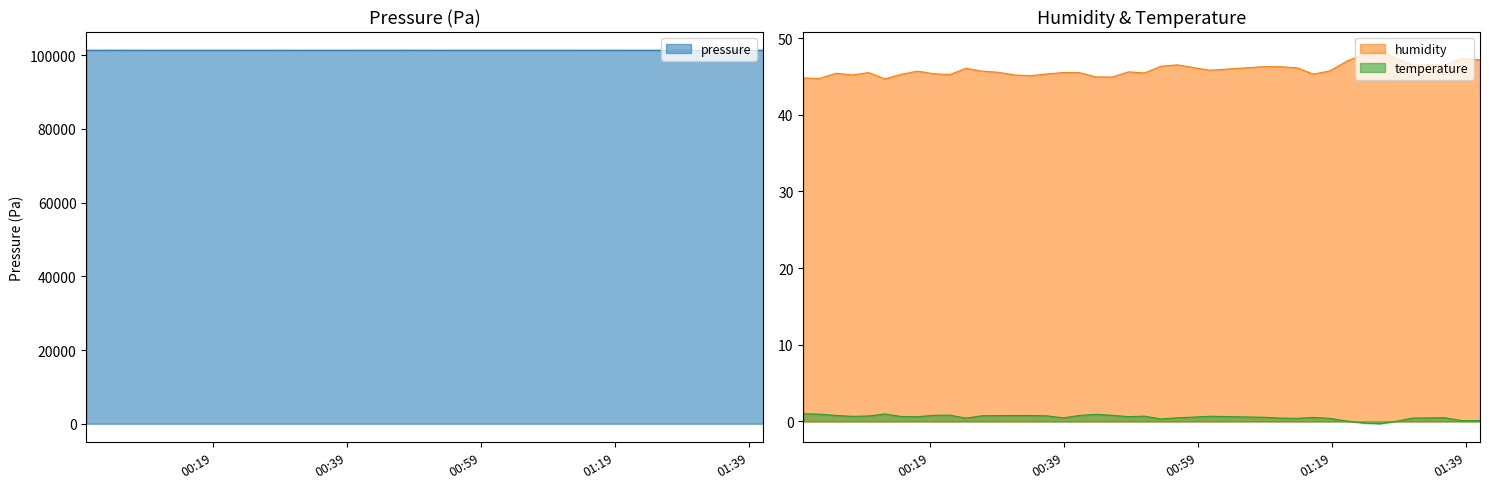

Reading left to right, transcribe all the data shown in this chart.

pressure: 2023-02-11T00:00:08=101342.5	2023-02-11T00:02:33=101343.4	2023-02-11T00:04:59=101347.8	2023-02-11T00:07:28=101340.1	2023-02-11T00:09:53=101335.3	2023-02-11T00:12:18=101342.0	2023-02-11T00:14:44=101342.3	2023-02-11T00:17:09=101340.2	2023-02-11T00:19:34=101341.2	2023-02-11T00:21:59=101341.5	2023-02-11T00:24:25=101336.3	2023-02-11T00:26:50=101337.5	2023-02-11T00:29:15=101339.9	2023-02-11T00:31:41=101333.4	2023-02-11T00:34:06=101338.8	2023-02-11T00:36:31=101335.9	2023-02-11T00:38:57=101336.6	2023-02-11T00:41:23=101342.3	2023-02-11T00:43:49=101344.8	2023-02-11T00:46:14=101342.8	2023-02-11T00:48:40=101348.0	2023-02-11T00:51:05=101340.3	2023-02-11T00:53:31=101335.7	2023-02-11T00:55:57=101342.8	2023-02-11T00:58:22=101343.8	2023-02-11T01:00:47=101341.7	2023-02-11T01:08:59=101343.2	2023-02-11T01:11:24=101344.5	2023-02-11T01:13:50=101337.7	2023-02-11T01:16:16=101337.3	2023-02-11T01:18:41=101343.2	2023-02-11T01:21:22=101334.7	2023-02-11T01:23:48=101335.0	2023-02-11T01:26:13=101332.9	2023-02-11T01:28:38=101329.8	2023-02-11T01:31:04=101330.9	2023-02-11T01:33:29=101324.8	2023-02-11T01:35:54=101323.4	2023-02-11T01:38:21=101326.2	2023-02-11T01:41:09=101331.6
humidity: 2023-02-11T00:00:08=44.8	2023-02-11T00:02:33=44.7	2023-02-11T00:04:59=45.4	2023-02-11T00:07:28=45.2	2023-02-11T00:09:53=45.5	2023-02-11T00:12:18=44.7	2023-02-11T00:14:44=45.3	2023-02-11T00:17:09=45.7	2023-02-11T00:19:34=45.4	2023-02-11T00:21:59=45.2	2023-02-11T00:24:25=46.0	2023-02-11T00:26:50=45.7	2023-02-11T00:29:15=45.5	2023-02-11T00:31:41=45.2	2023-02-11T00:34:06=45.1	2023-02-11T00:36:31=45.3	2023-02-11T00:38:57=45.5	2023-02-11T00:41:23=45.5	2023-02-11T00:43:49=44.9	2023-02-11T00:46:14=44.9	2023-02-11T00:48:40=45.6	2023-02-11T00:51:05=45.4	2023-02-11T00:53:31=46.3	2023-02-11T00:55:57=46.5	2023-02-11T00:58:22=46.1	2023-02-11T01:00:47=45.8	2023-02-11T01:08:59=46.3	2023-02-11T01:11:24=46.2	2023-02-11T01:13:50=46.1	2023-02-11T01:16:16=45.3	2023-02-11T01:18:41=45.7	2023-02-11T01:21:22=47.0	2023-02-11T01:23:48=47.9	2023-02-11T01:26:13=48.4	2023-02-11T01:28:38=47.3	2023-02-11T01:31:04=46.5	2023-02-11T01:33:29=46.5	2023-02-11T01:35:54=46.5	2023-02-11T01:38:21=47.3	2023-02-11T01:41:09=47.2
temperature: 2023-02-11T00:00:08=1.0	2023-02-11T00:02:33=1.0	2023-02-11T00:04:59=0.8	2023-02-11T00:07:28=0.7	2023-02-11T00:09:53=0.7	2023-02-11T00:12:18=1.0	2023-02-11T00:14:44=0.7	2023-02-11T00:17:09=0.6	2023-02-11T00:19:34=0.8	2023-02-11T00:21:59=0.8	2023-02-11T00:24:25=0.4	2023-02-11T00:26:50=0.8	2023-02-11T00:29:15=0.8	2023-02-11T00:31:41=0.8	2023-02-11T00:34:06=0.8	2023-02-11T00:36:31=0.7	2023-02-11T00:38:57=0.5	2023-02-11T00:41:23=0.8	2023-02-11T00:43:49=0.9	2023-02-11T00:46:14=0.8	2023-02-11T00:48:40=0.6	2023-02-11T00:51:05=0.7	2023-02-11T00:53:31=0.3	2023-02-11T00:55:57=0.5	2023-02-11T00:58:22=0.6	2023-02-11T01:00:47=0.7	2023-02-11T01:08:59=0.6	2023-02-11T01:11:24=0.4	2023-02-11T01:13:50=0.4	2023-02-11T01:16:16=0.5	2023-02-11T01:18:41=0.4	2023-02-11T01:21:22=0.1	2023-02-11T01:23:48=-0.2	2023-02-11T01:26:13=-0.3	2023-02-11T01:28:38=0.0	2023-02-11T01:31:04=0.4	2023-02-11T01:33:29=0.5	2023-02-11T01:35:54=0.5	2023-02-11T01:38:21=0.1	2023-02-11T01:41:09=0.1